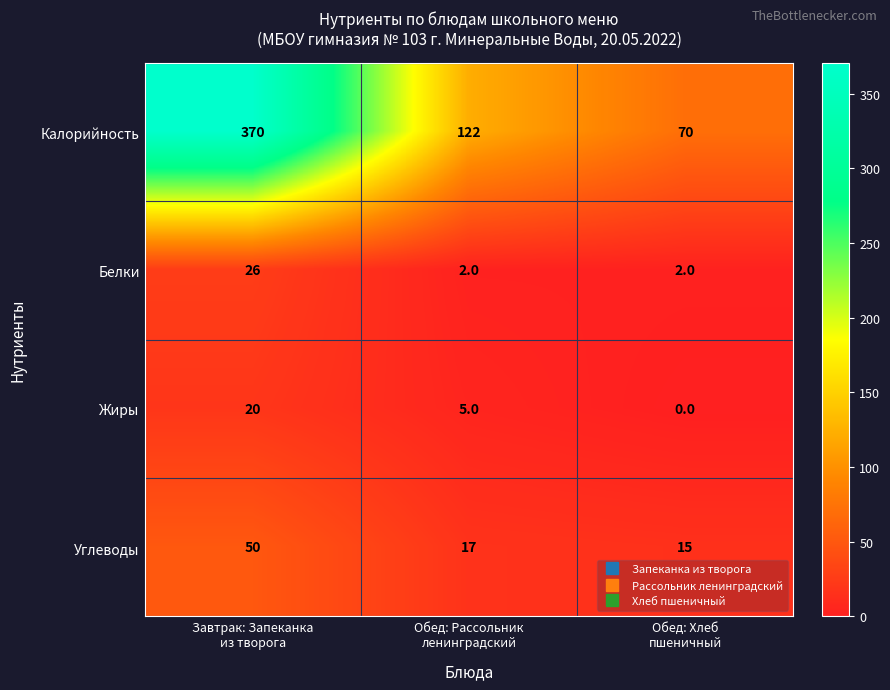

At which category is the sum across all series the highest?

Завтрак: Запеканка
из творога